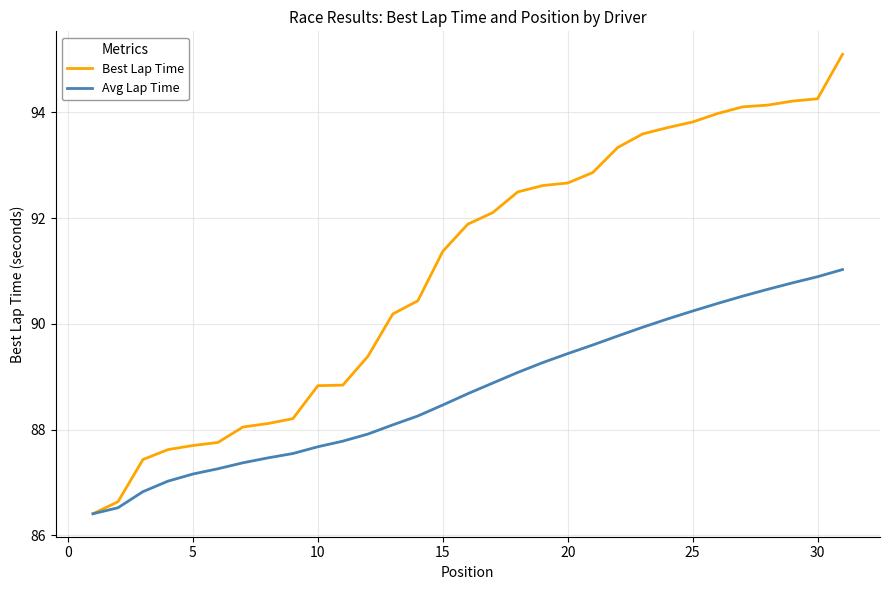

What is the highest value of the Avg Lap Time series?

91.0